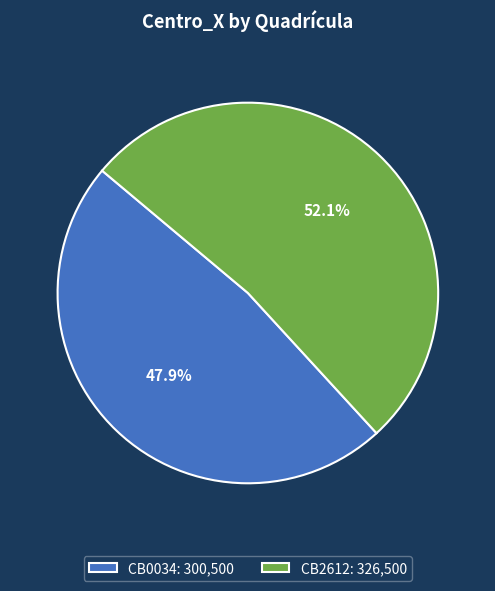

Is it true that CB2612 is 59% of the pie?

False